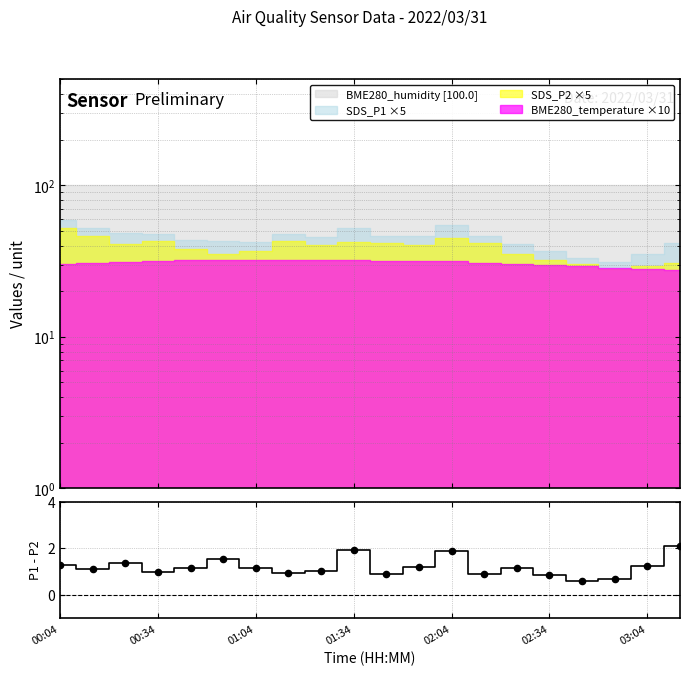

What is the ratio of the value at 8 to the value at 11?

0.9